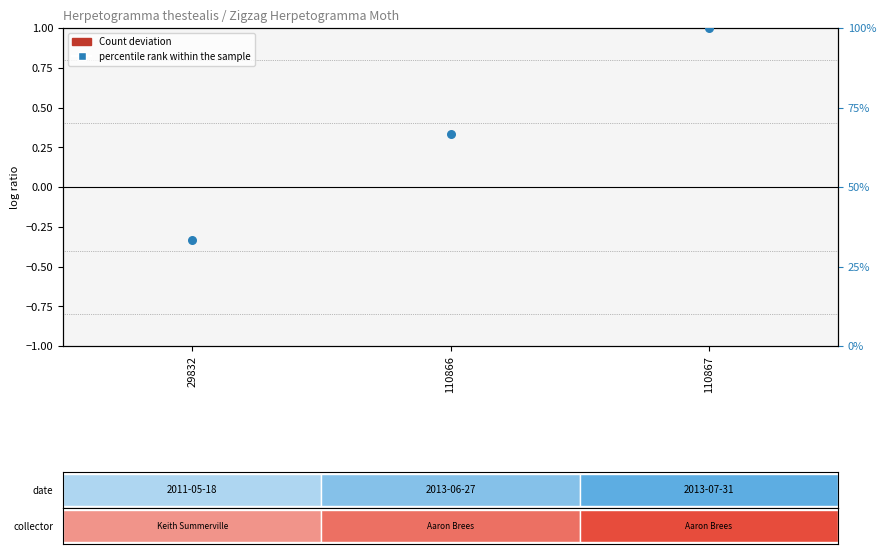

At which category is the sum across all series the highest?

110867